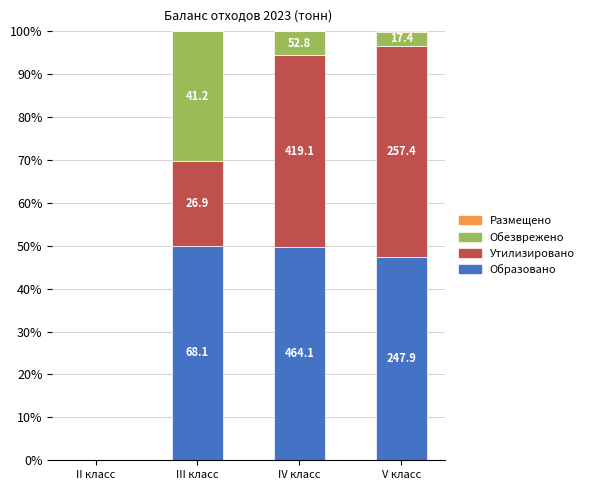

Which series changed the most between II класс and IV класс?

Образовано